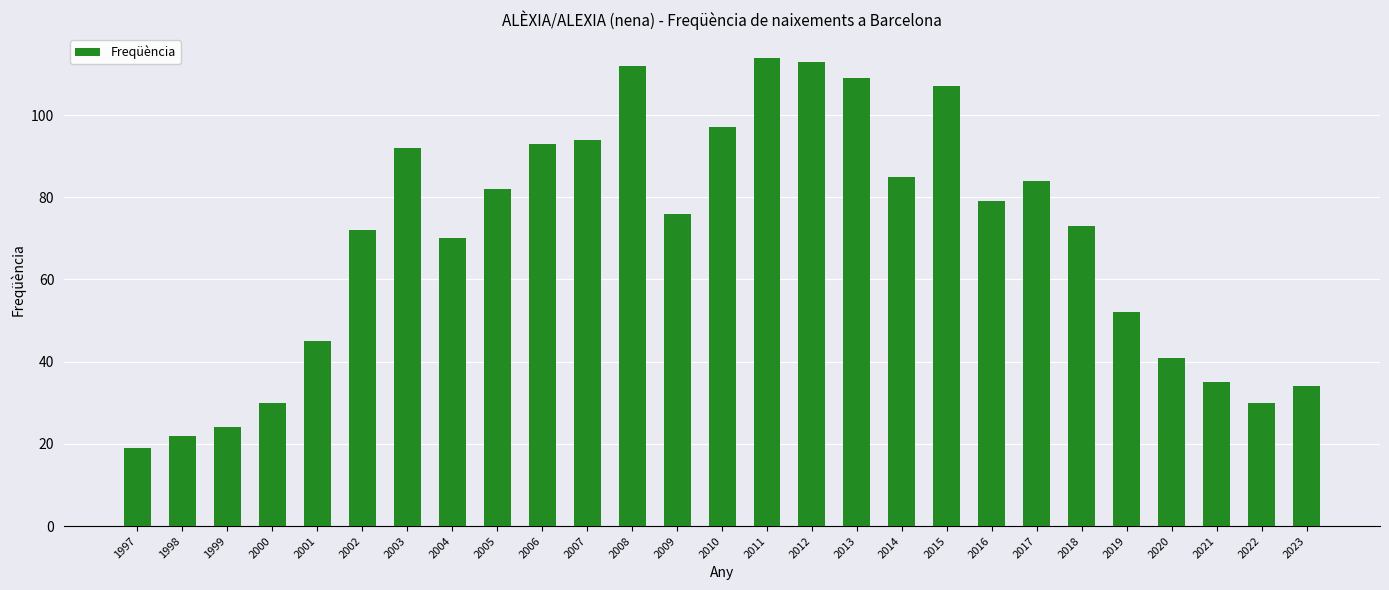

What is the minimum value shown in the chart?

19